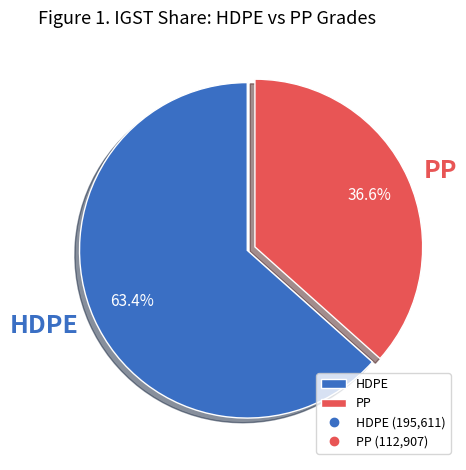

Count the number of slices in the pie.

2